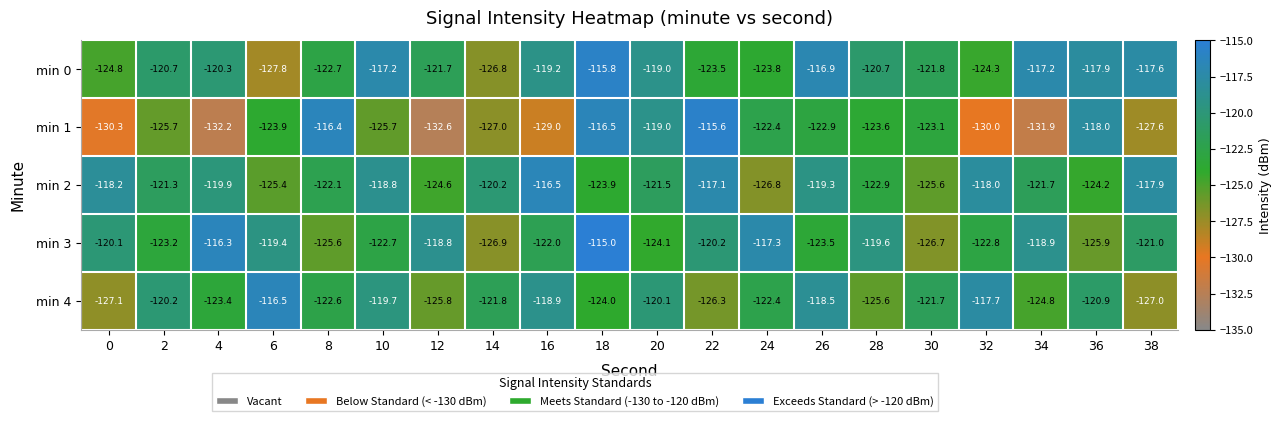

What is the difference between the min 3 values at 20 and 12?

5.3